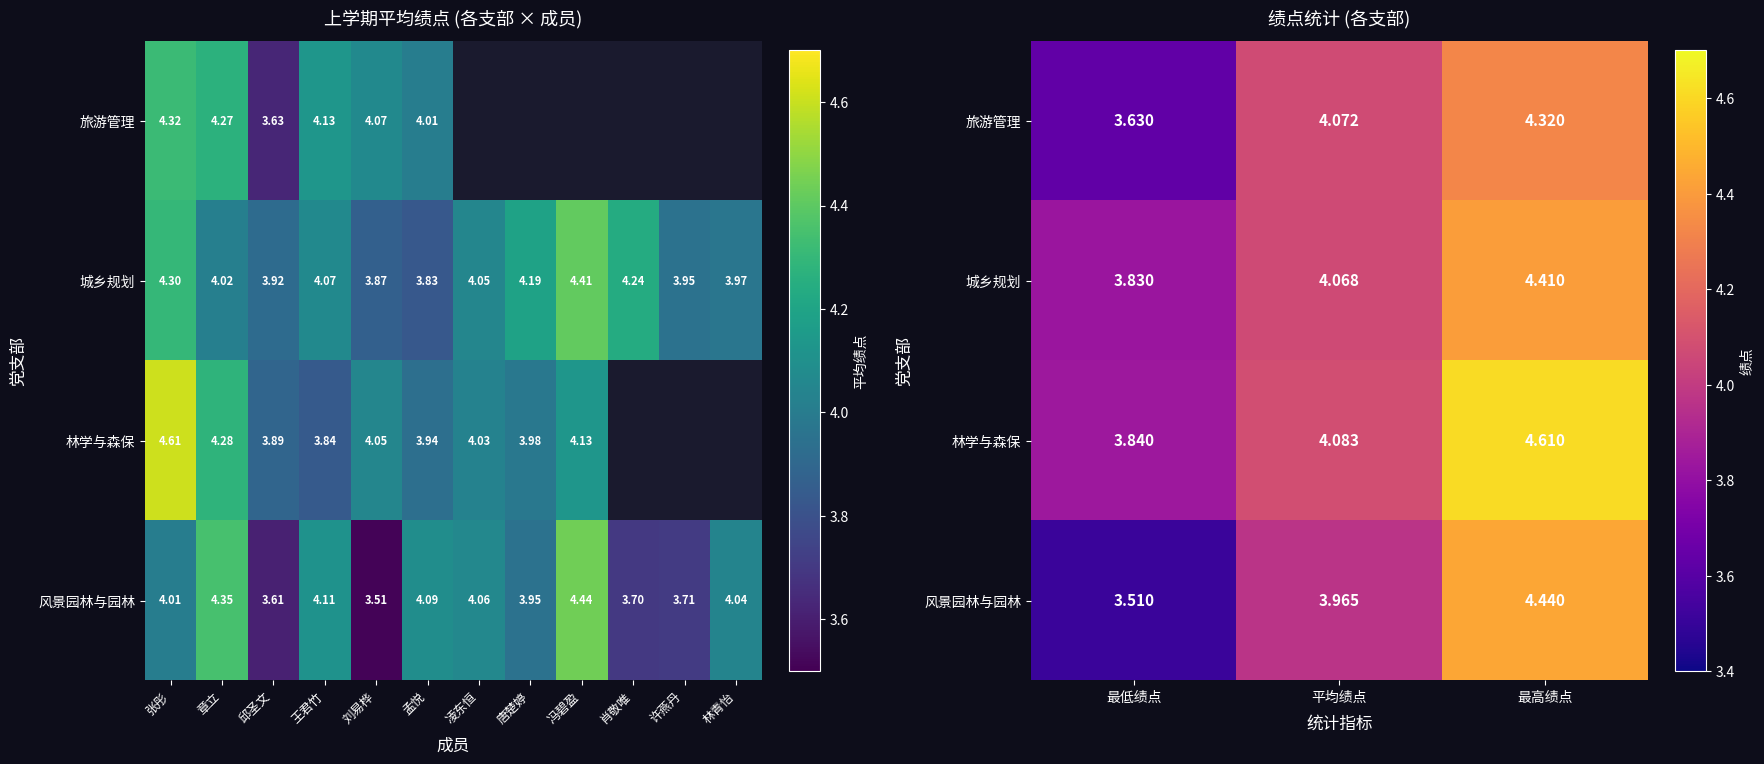

Which series has the widest spread of values?

风景园林与园林